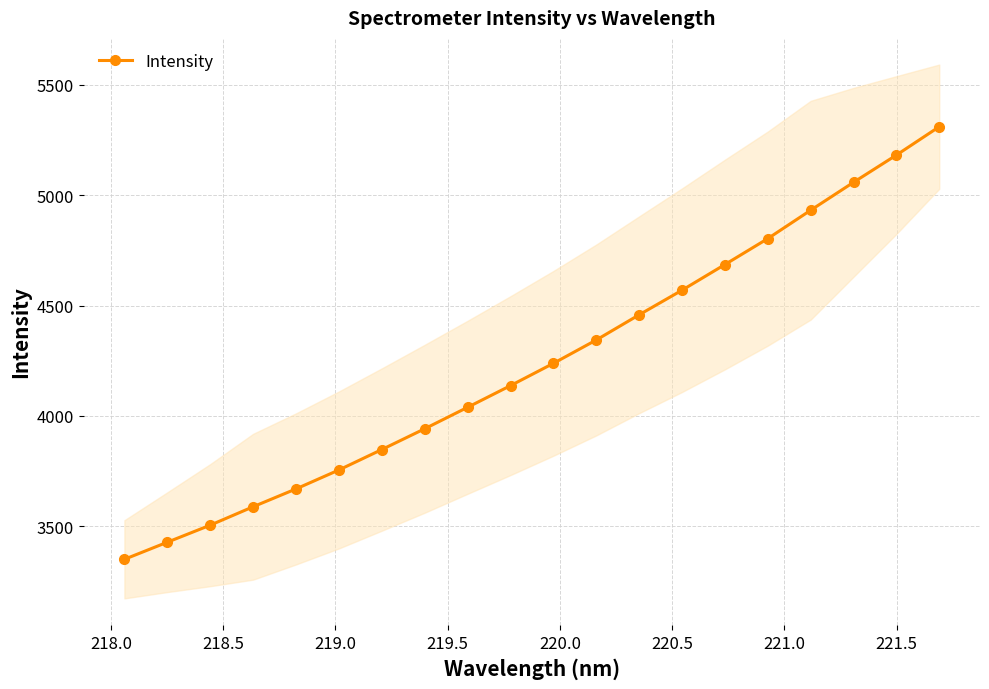

Does the chart have visible grid lines?

Yes